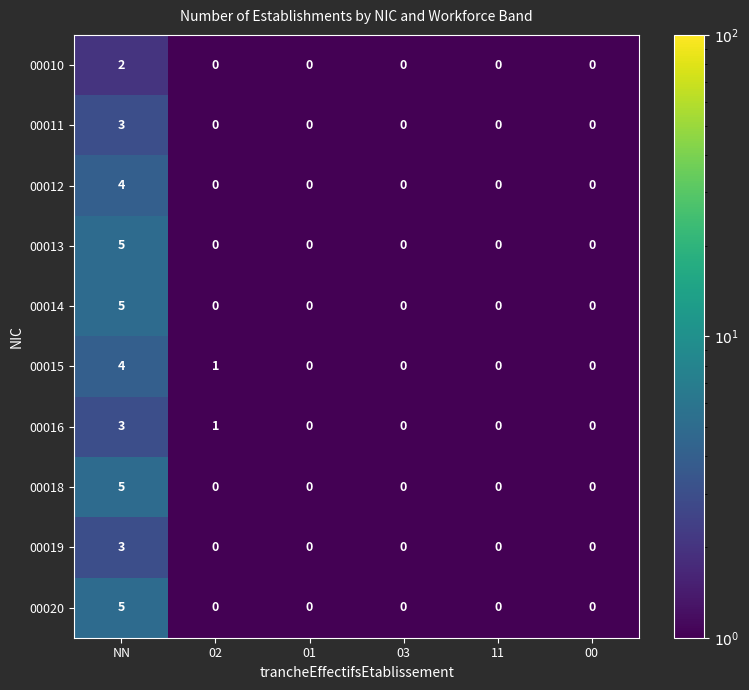

What is the difference between the maximum and minimum values in the 00012 series?

4